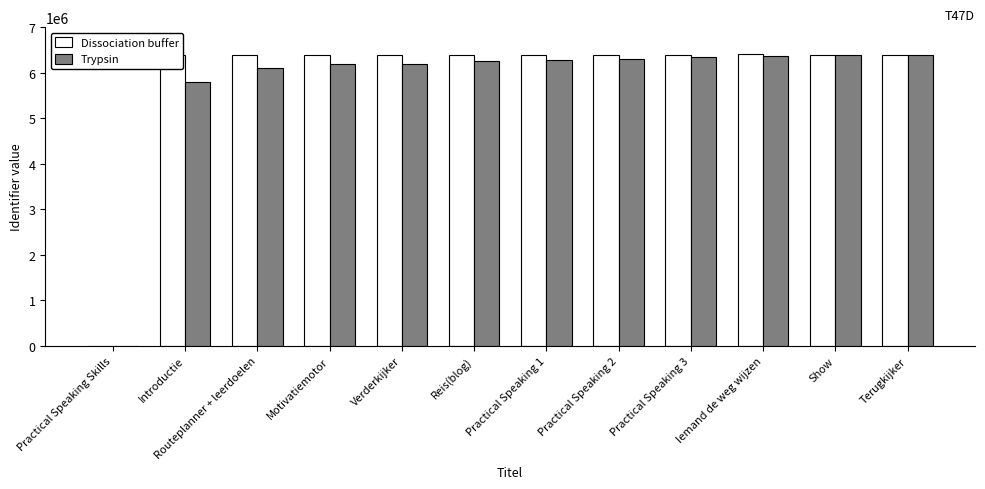

At which label is Trypsin closest to 3191150?

Introductie